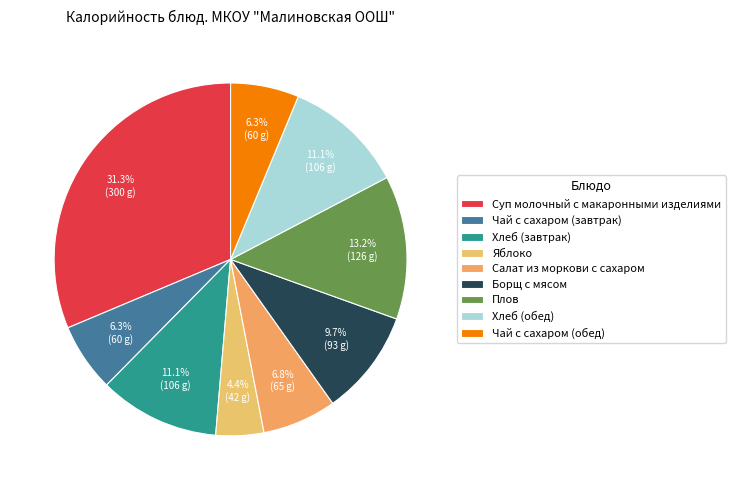

Is there any slice that represents more than half of the pie?

No